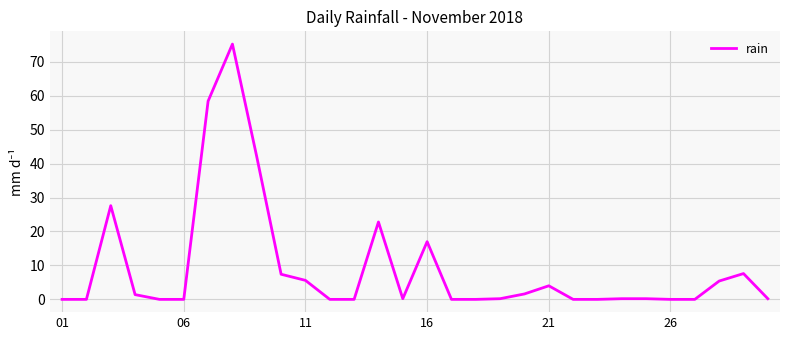

What is the difference between the maximum and minimum values?

75.2